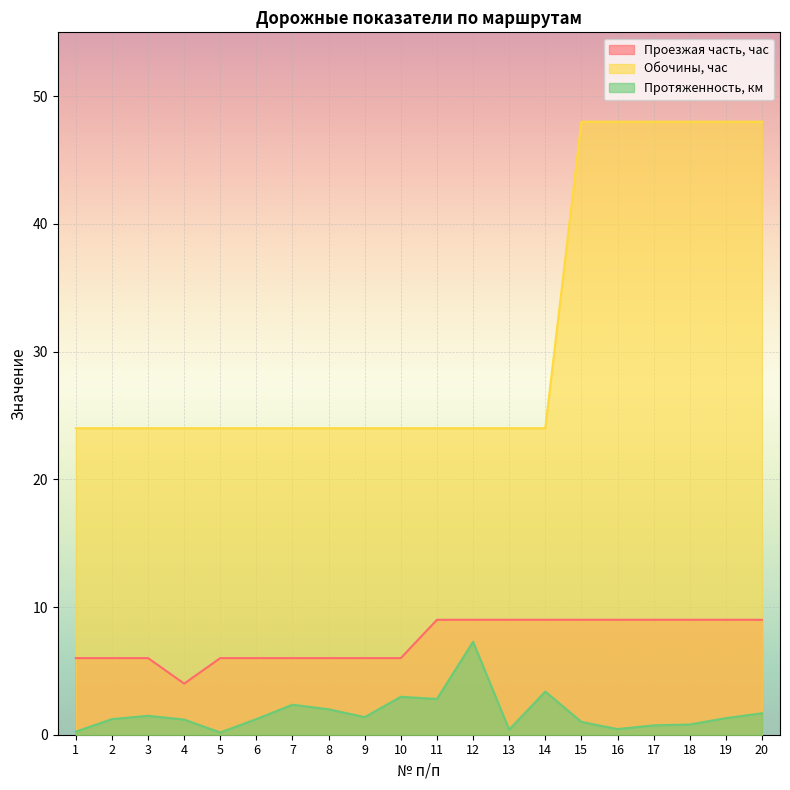

True or false: Протяженность, км and Проезжая часть, час intersect in this chart.

False